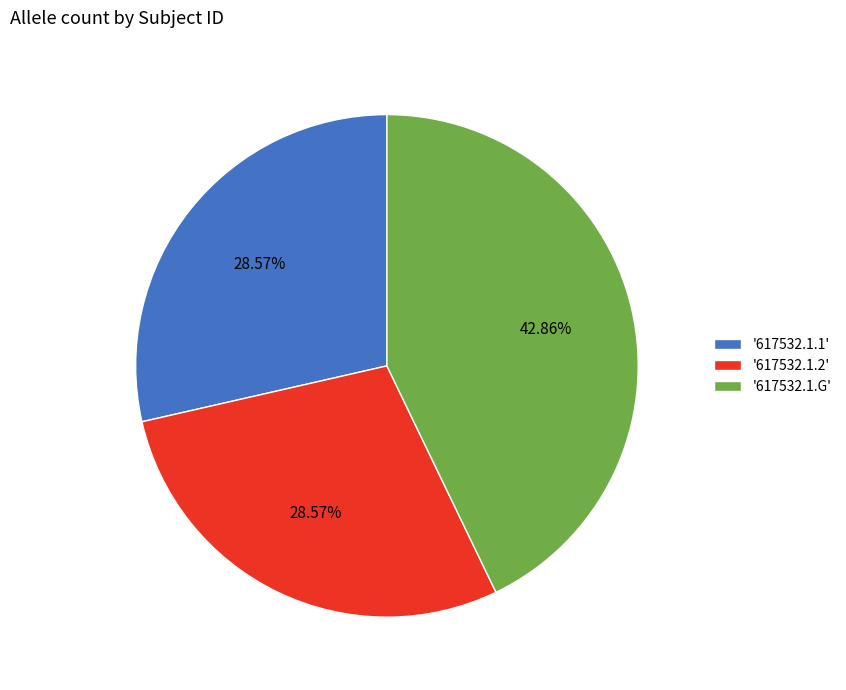

Do '617532.1.2' and '617532.1.G' together represent more than half of the pie?

Yes